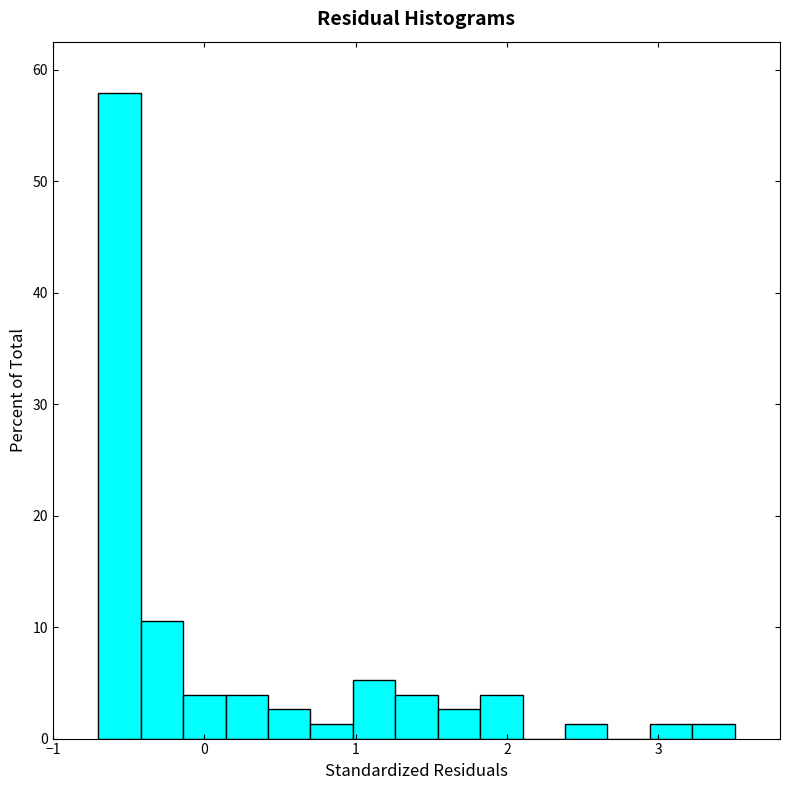

Around what value on the x-axis is the tallest bar? Give the approximate position of its centre, as read against the axis.

-0.6